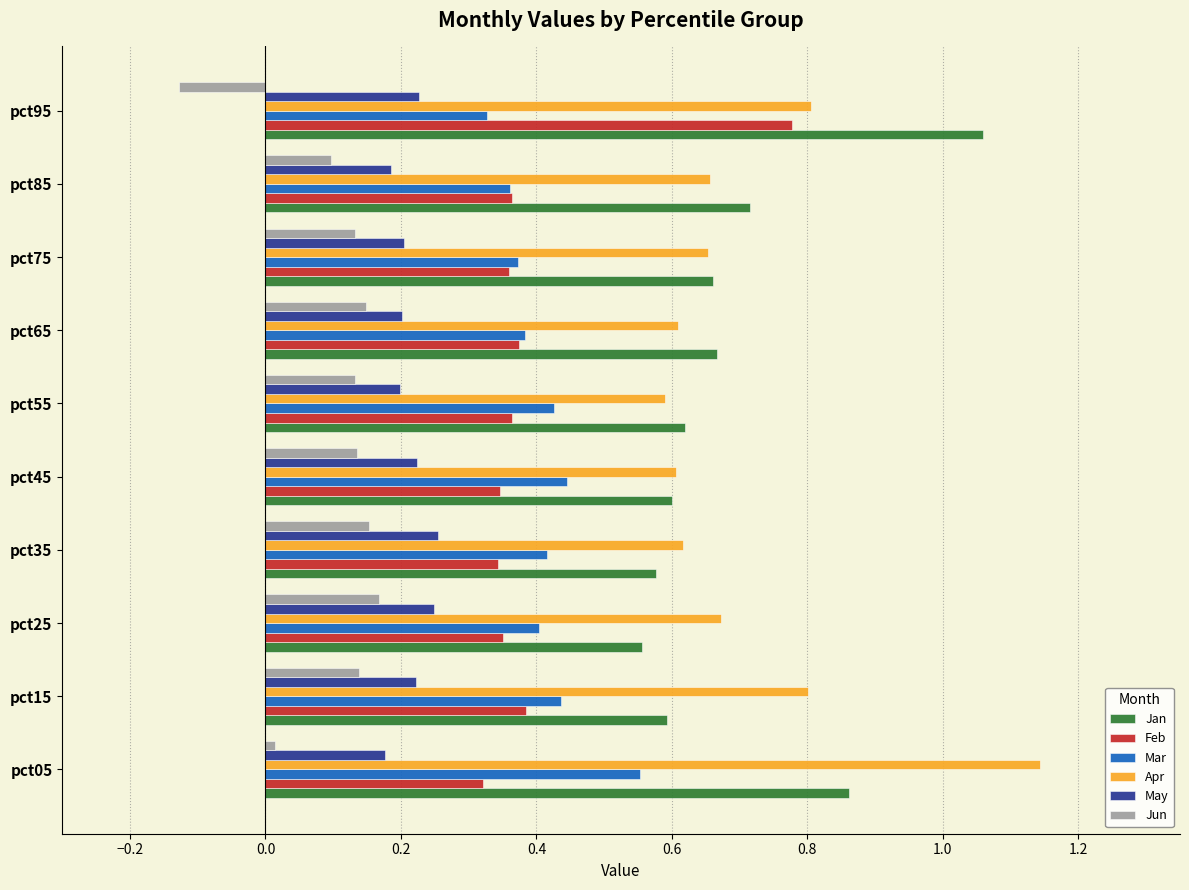

Which series has the widest spread of values?

Apr